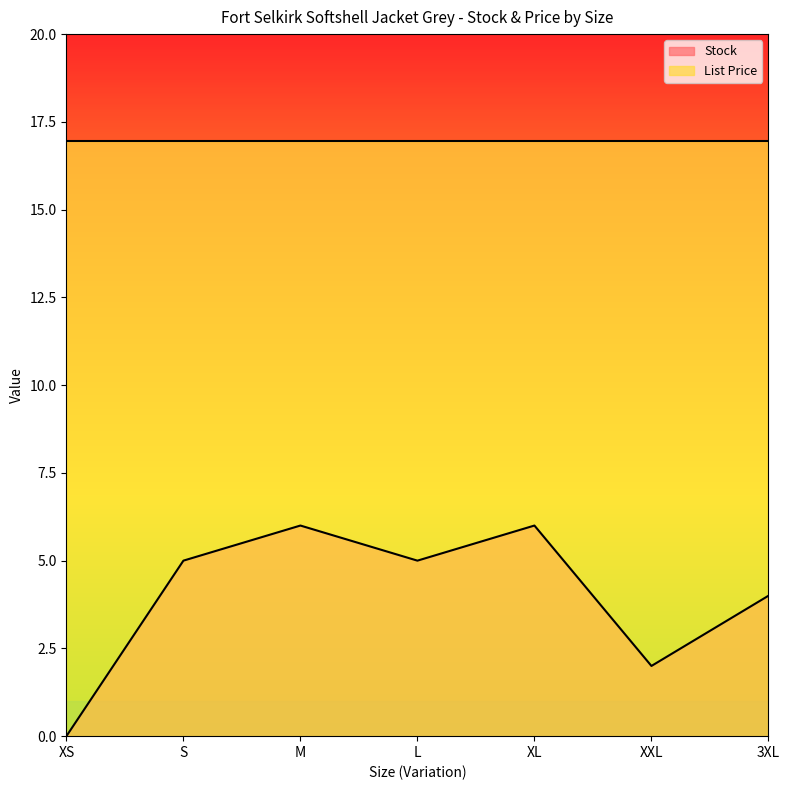

Reading left to right, transcribe all the data shown in this chart.

XS=0	S=5	M=6	L=5	XL=6	XXL=2	3XL=4